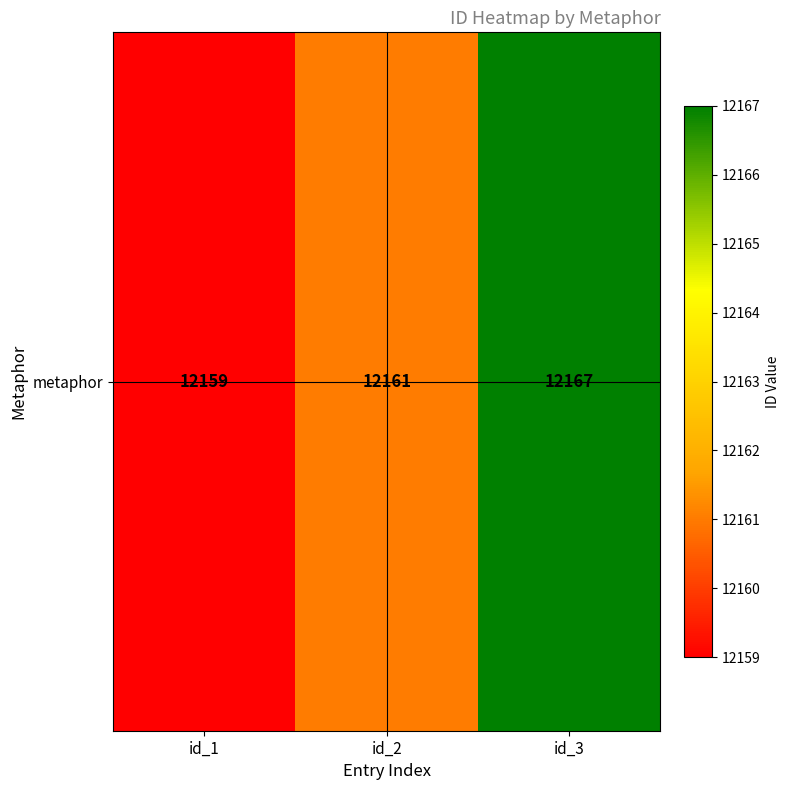

Between id_2 and id_1, which is larger?

id_2